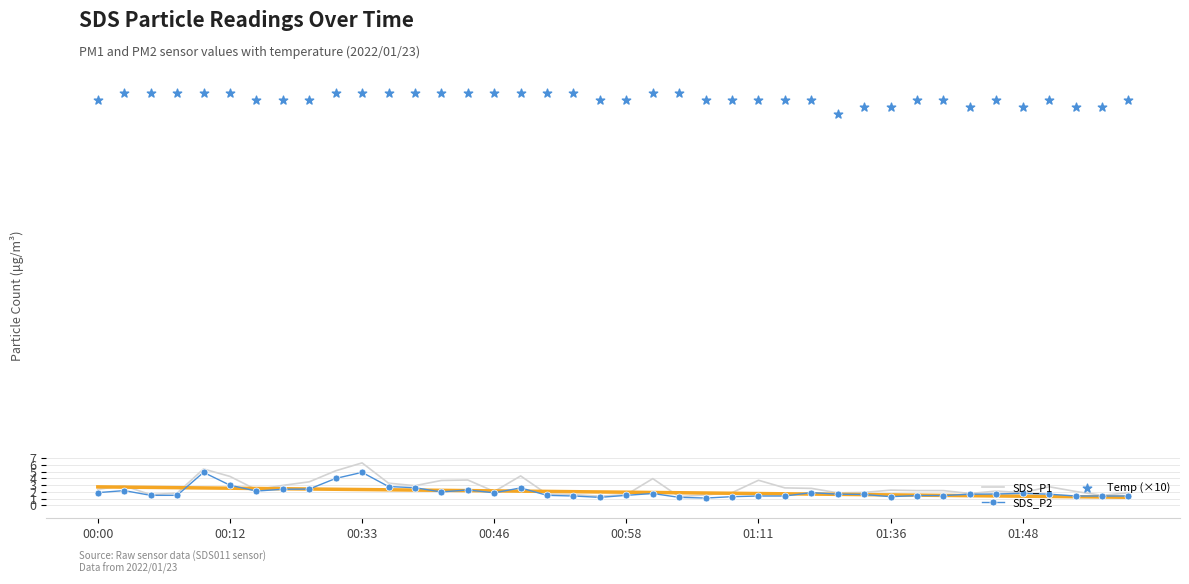

Is the value of SDS_P1 at 23 greater than the value of SDS_P2 at 39?

Yes